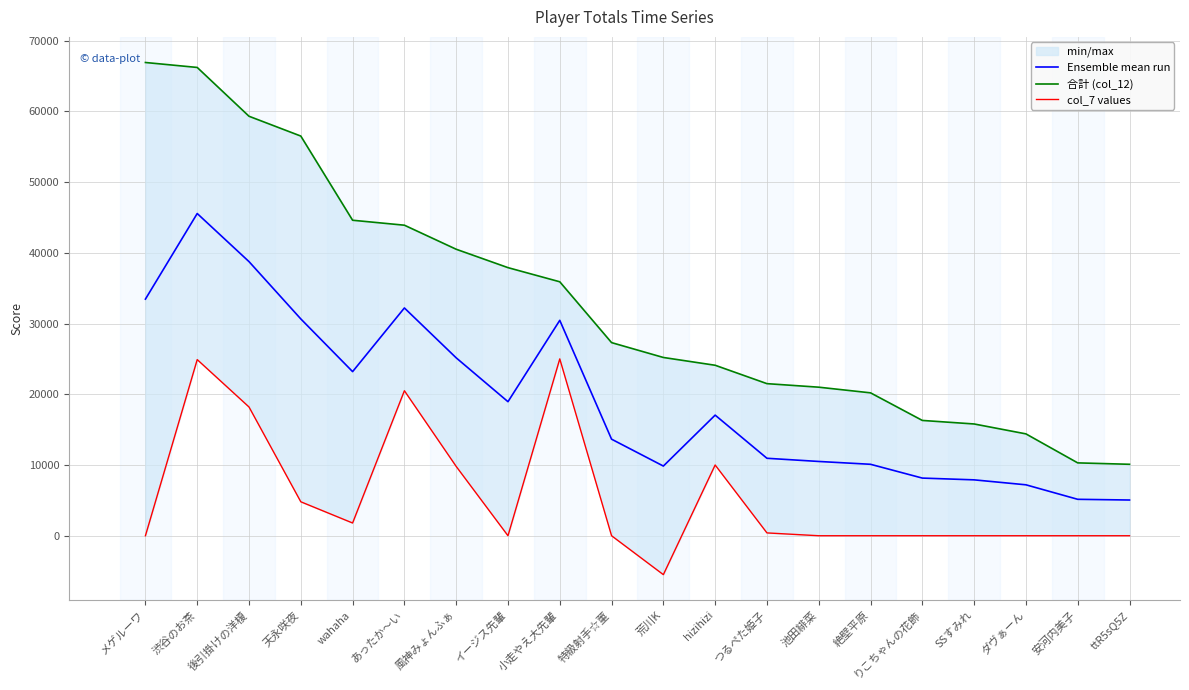

What is the minimum value for col_7 values?

-5500